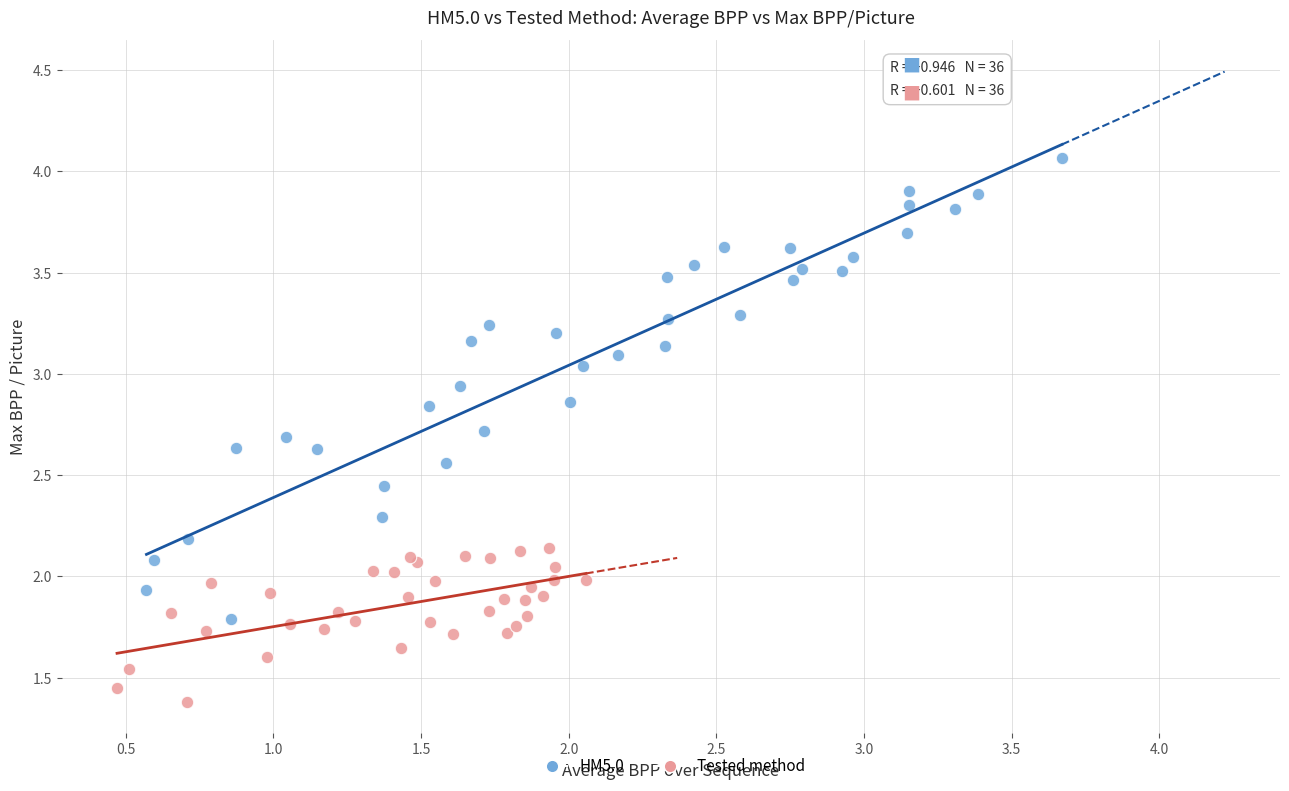

Which series has the widest spread of Y values?

HM5.0